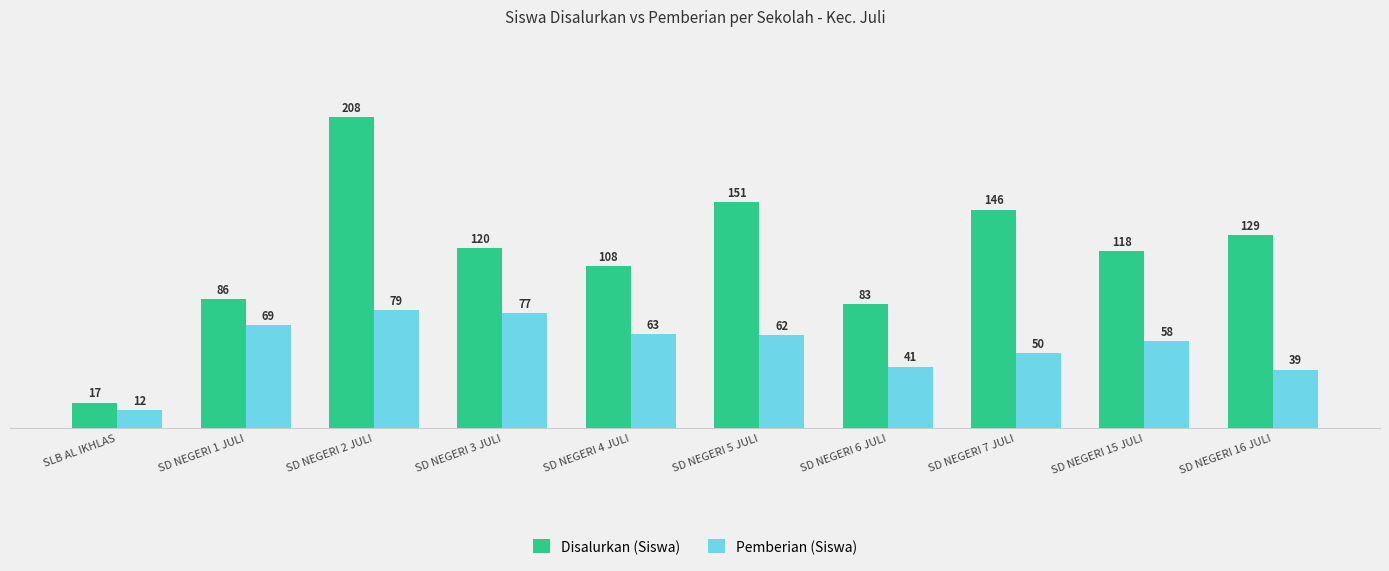

Which series has the largest total across all categories?

Disalurkan (Siswa)